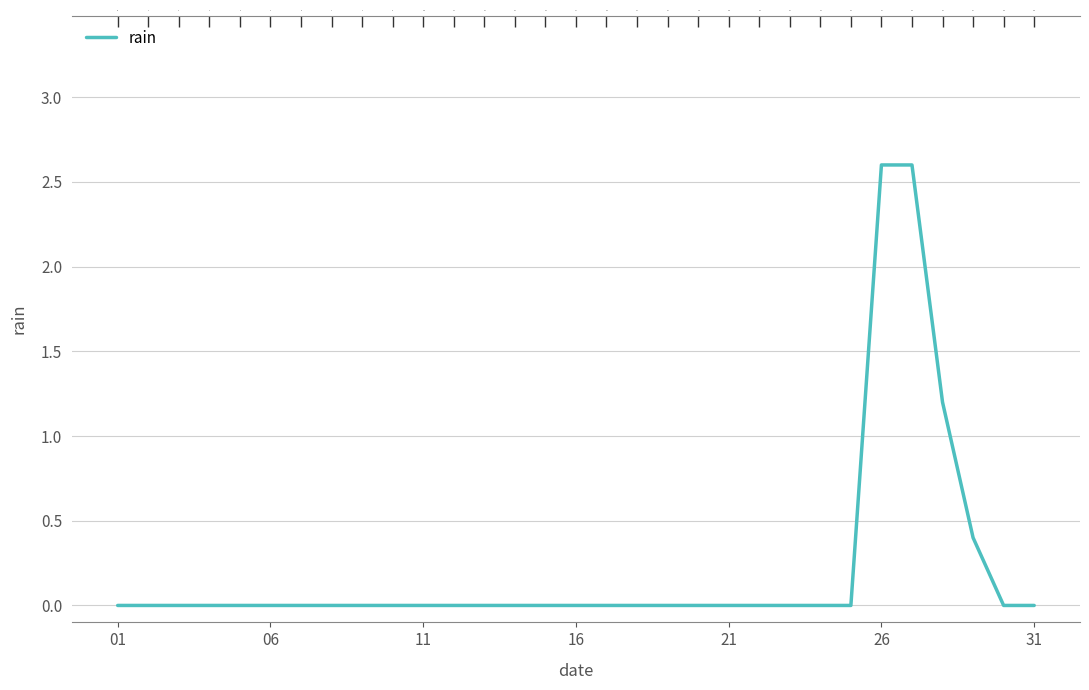

True or false: the data shows -1.3 at 24.

False